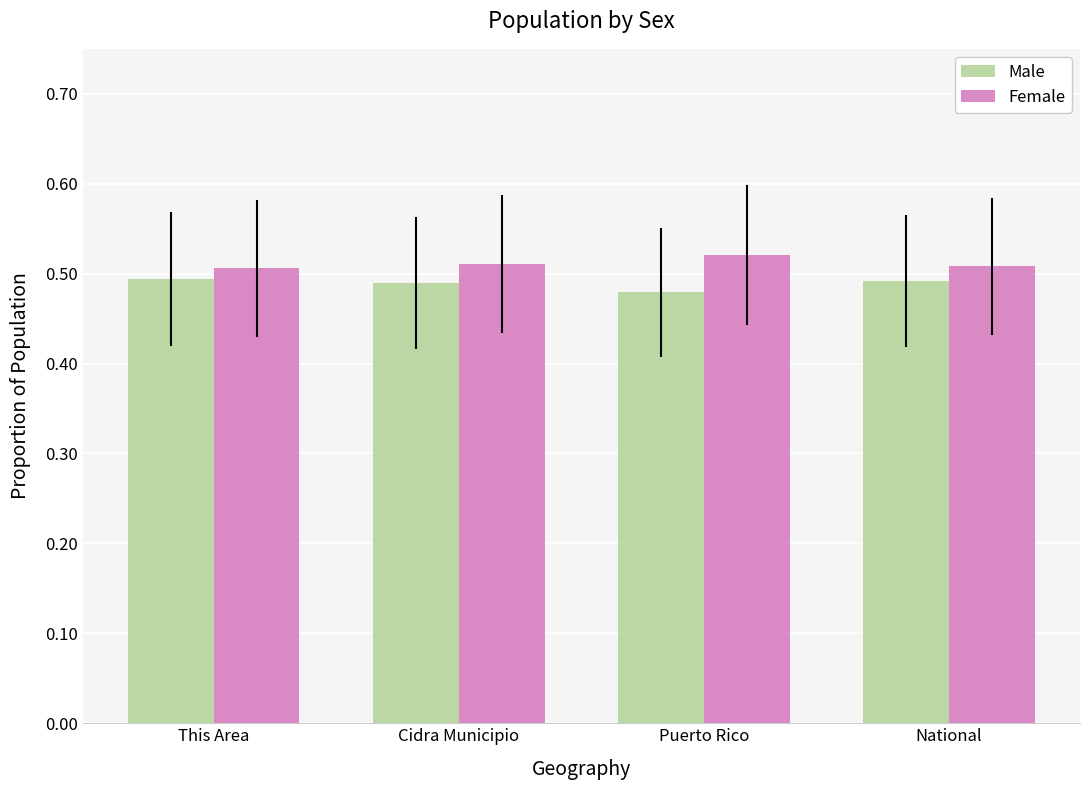

What is the sum of all Female values?

2.0